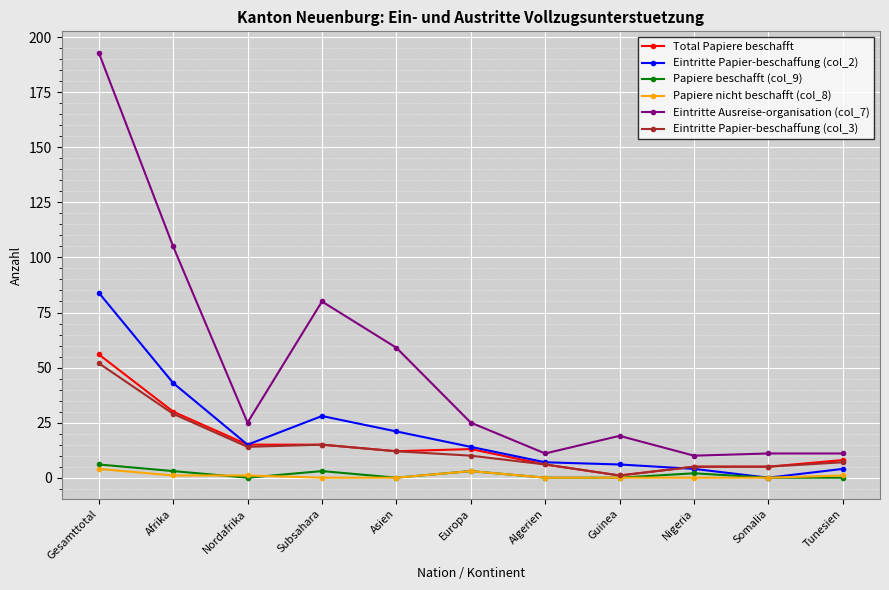

Where does the Eintritte Papier-beschaffung (col_3) series first go above 10?

Gesamttotal